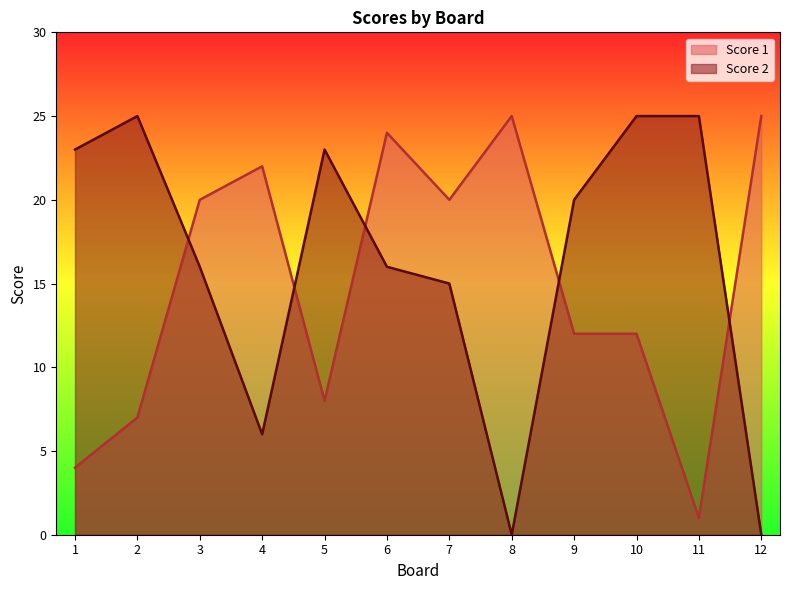

At how many categories does at least one series exceed 1?

12